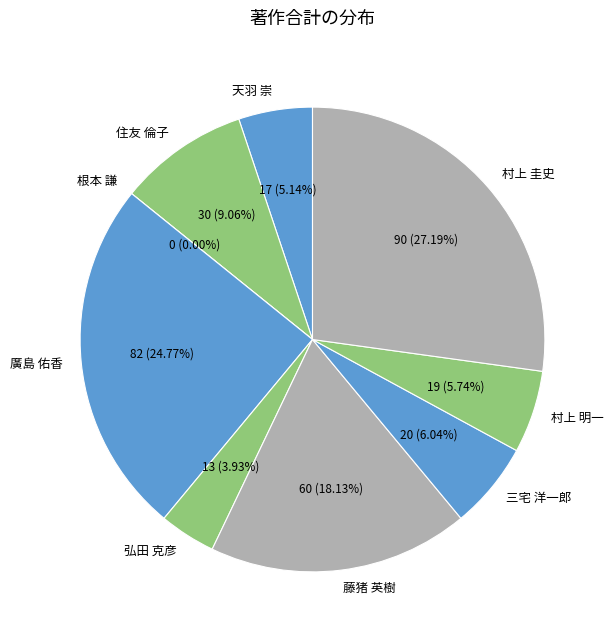

What portion of the pie excludes 住友 倫子?

90.9%